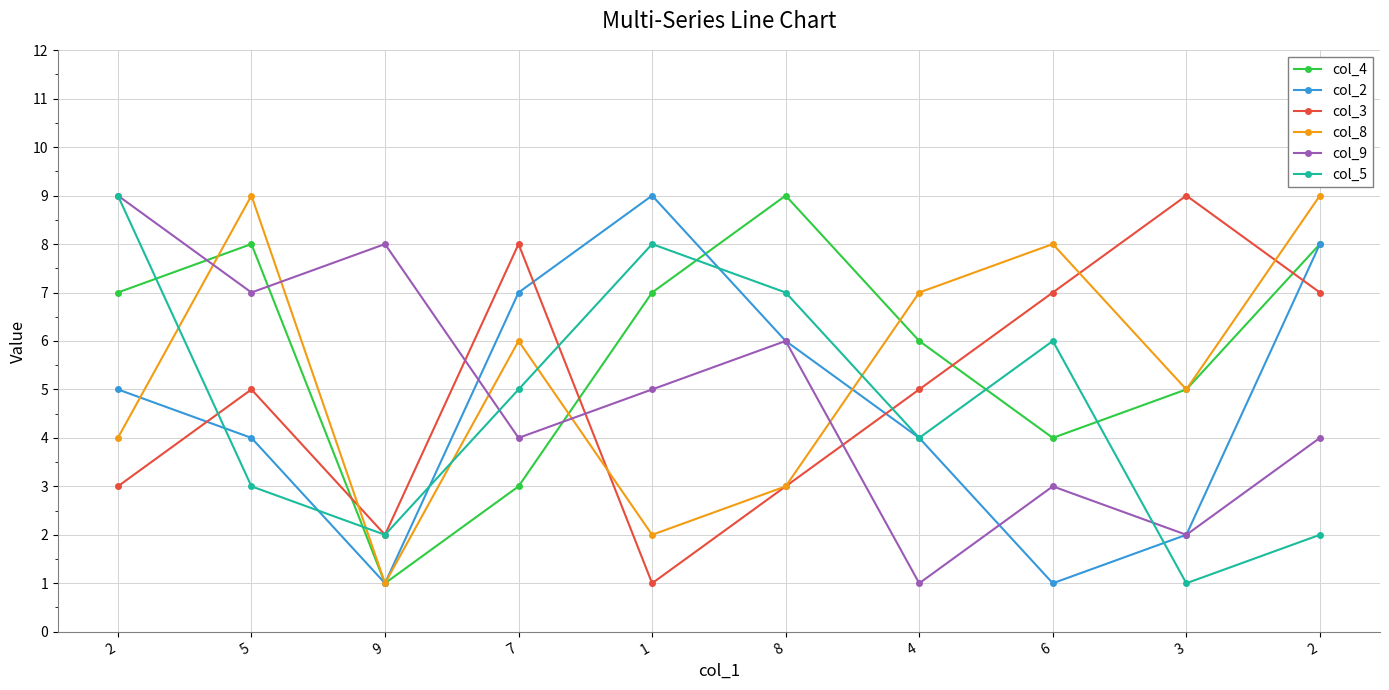

Is this an area chart (filled region under the line)?

No